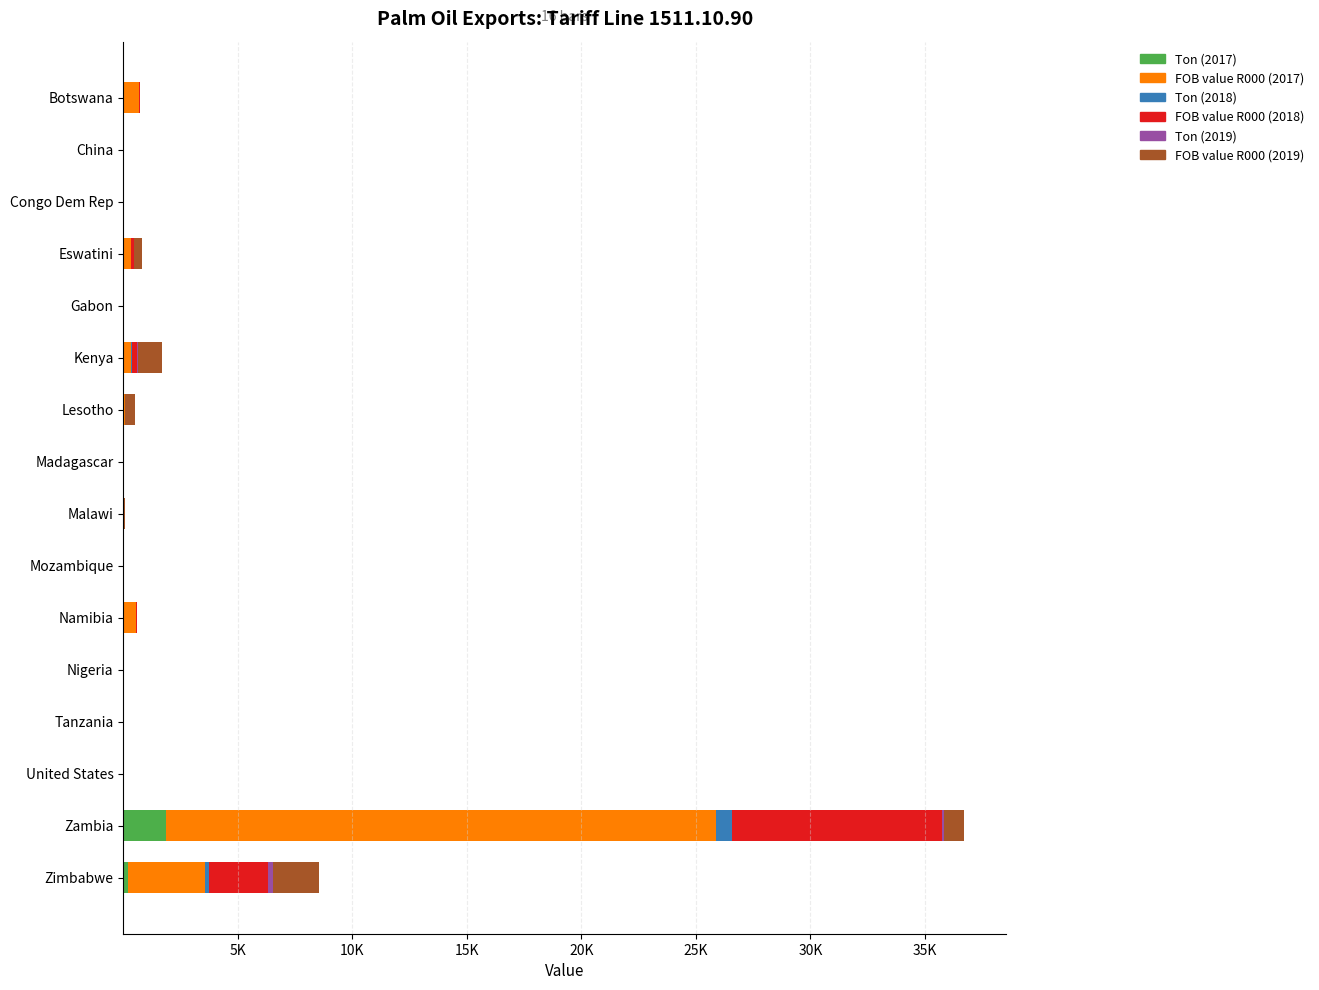

Reading left to right, list all the values displayed in this chart.

Ton (2017): 48.3	0.0	0.0	27.9	0.0	19.9	1.0	0.9	0.0	0.0	34.8	0.0	0.0	0.0	1865.7	214.7
FOB value R000 (2017): 643.1	0.0	0.0	310.4	0.0	334.0	54.6	4.2	0.0	0.0	519.9	0.0	2.1	0.0	24033.3	3339.6
Ton (2018): 0.2	0.0	0.0	7.0	0.0	14.1	0.3	0.0	1.5	0.0	1.7	0.0	0.0	0.0	694.7	207.4
FOB value R000 (2018): 18.6	0.0	0.0	121.8	0.0	236.4	4.5	0.0	26.8	0.0	41.7	0.0	0.0	0.0	9156.6	2573.7
Ton (2019): 0.8	0.0	0.0	16.3	0.0	55.3	31.8	0.0	1.5	0.0	0.0	0.0	0.3	0.0	74.8	188.5
FOB value R000 (2019): 35.4	0.0	0.0	345.7	0.0	1006.6	422.4	0.0	25.5	0.0	2.8	0.0	4.2	0.0	901.6	2038.0